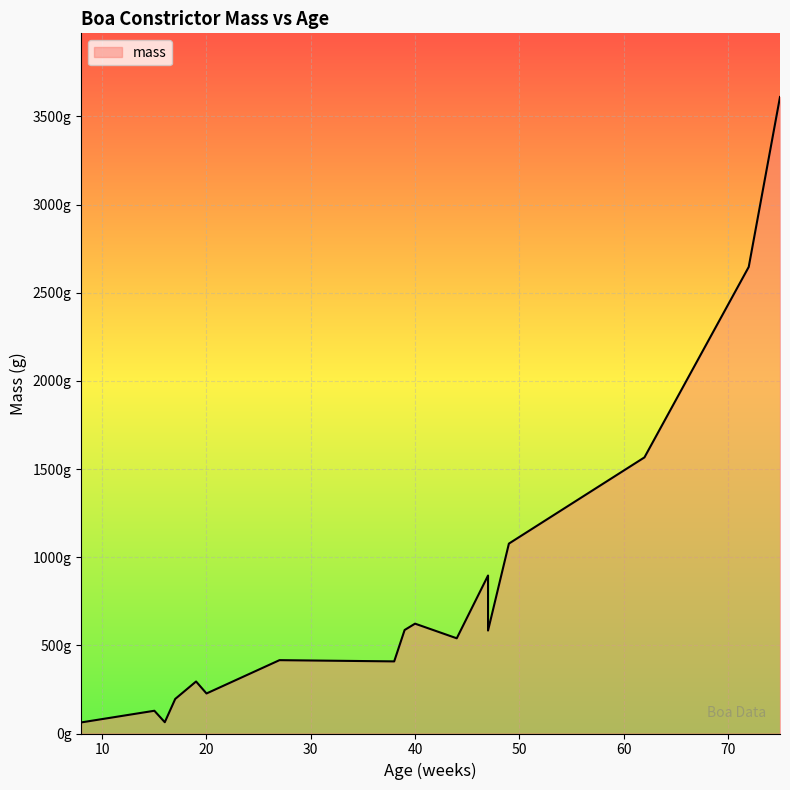

What is the ratio of the value at 72 to the value at 17?

13.5